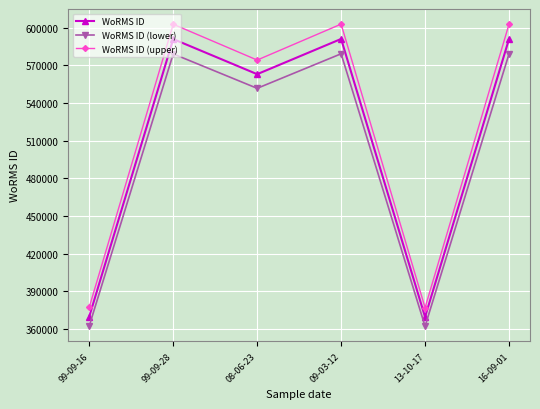

What is the difference between the maximum and minimum values in the WoRMS ID series?

221447.0